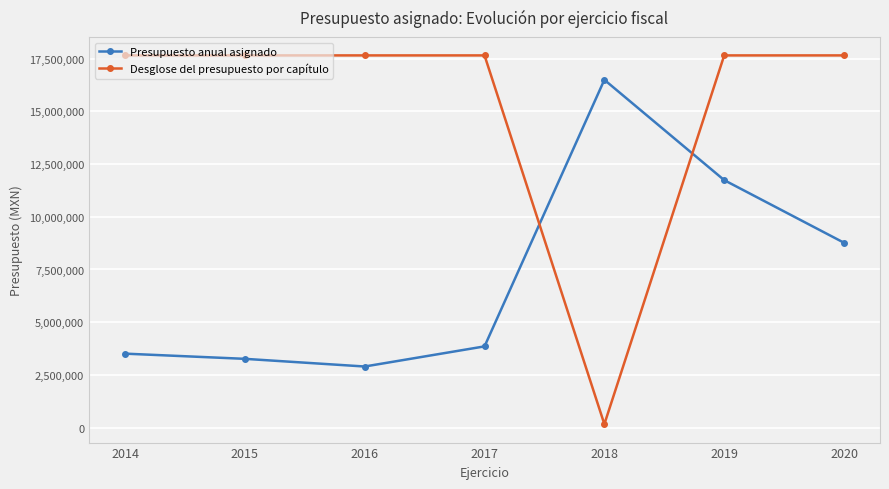

Which series changed the most between 2017 and 2018?

Desglose del presupuesto por capítulo